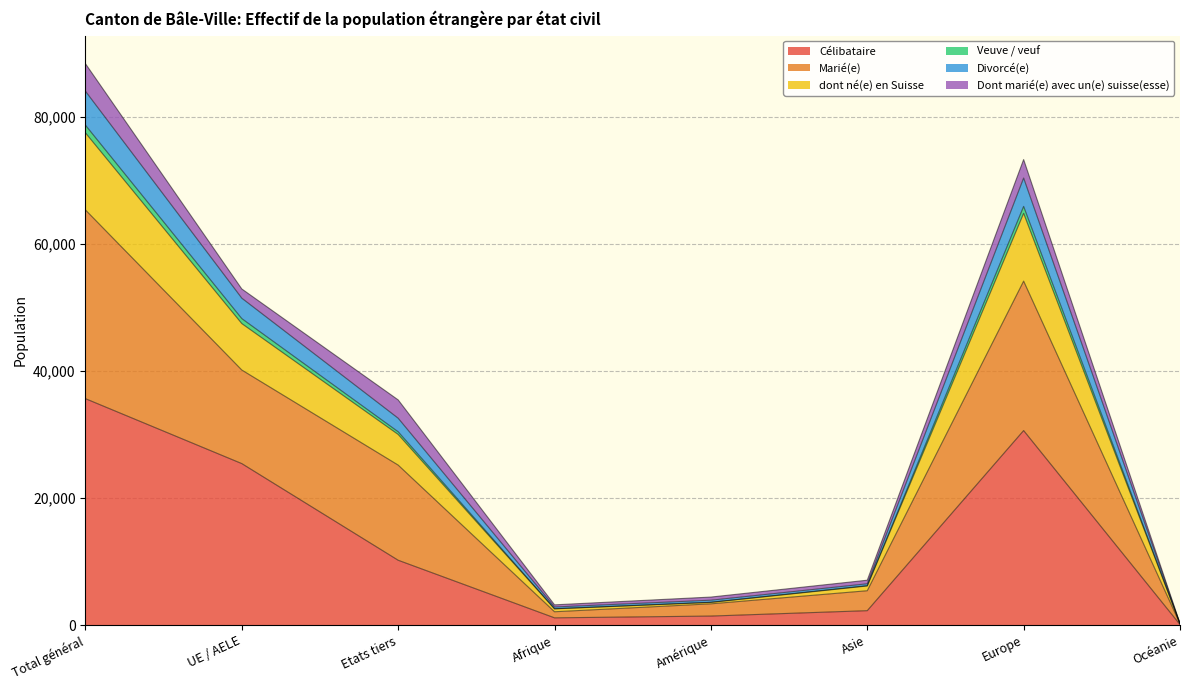

At which label does Célibataire reach its peak?

Total général